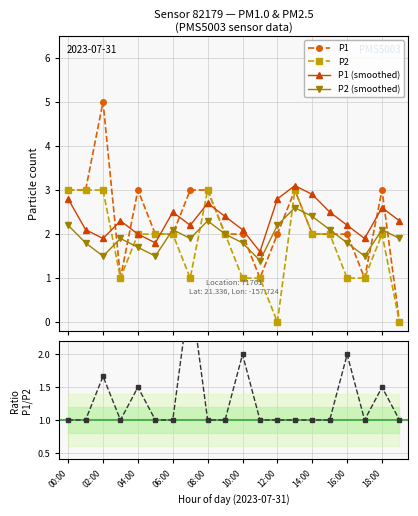

Reading left to right, what are all the values shown in this chart?

P1: 3.0	3.0	5.0	1.0	3.0	2.0	2.0	3.0	3.0	2.0	2.0	1.0	2.0	3.0	2.0	2.0	2.0	1.0	3.0	0.0
P2: 3.0	3.0	3.0	1.0	2.0	2.0	2.0	1.0	3.0	2.0	1.0	1.0	0.0	3.0	2.0	2.0	1.0	1.0	2.0	0.0
P1 (smoothed): 2.8	2.1	1.9	2.3	2.0	1.8	2.5	2.2	2.7	2.4	2.1	1.6	2.8	3.1	2.9	2.5	2.2	1.9	2.6	2.3
P2 (smoothed): 2.2	1.8	1.5	1.9	1.7	1.5	2.1	1.9	2.3	2.0	1.8	1.4	2.2	2.6	2.4	2.1	1.8	1.5	2.1	1.9
P1/P2 ratio: 1.0	1.0	1.7	1.0	1.5	1.0	1.0	3.0	1.0	1.0	2.0	1.0	1.0	1.0	1.0	1.0	2.0	1.0	1.5	1.0